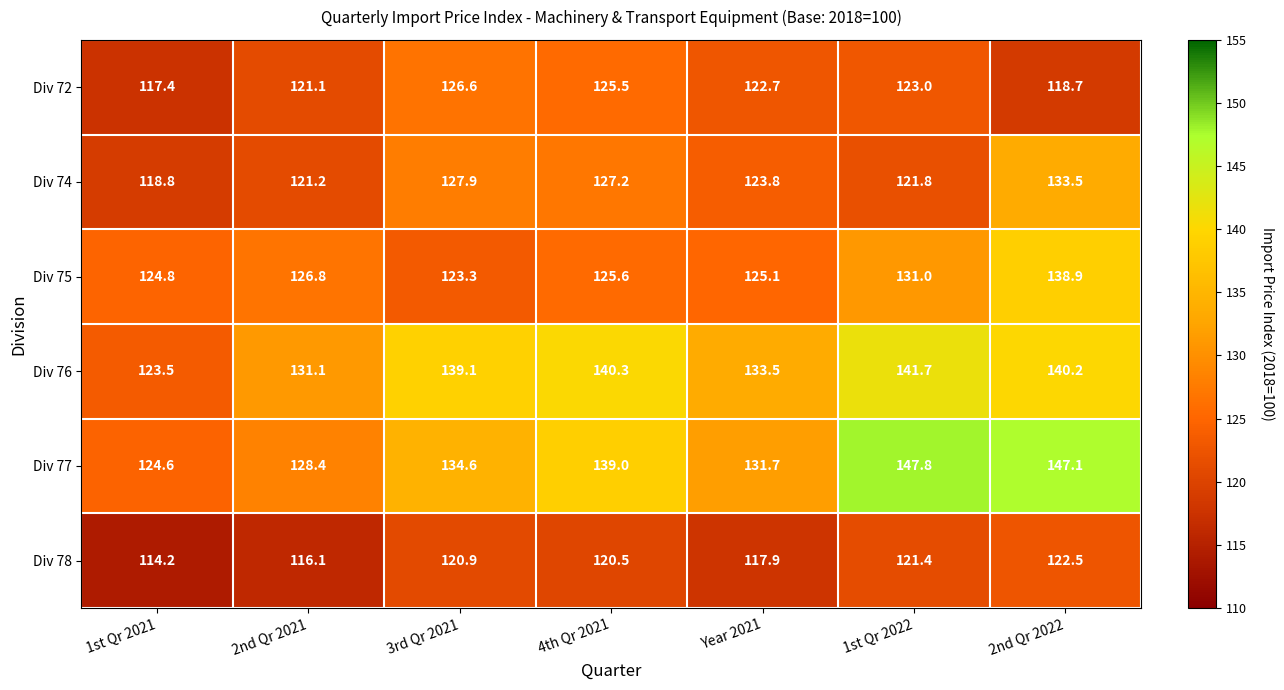

Between 1st Qr 2022 and 2nd Qr 2022, which series saw the biggest shift?

Div 74